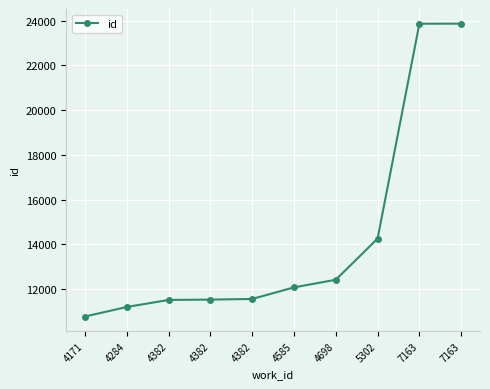

How many data points are less than 12079?

5